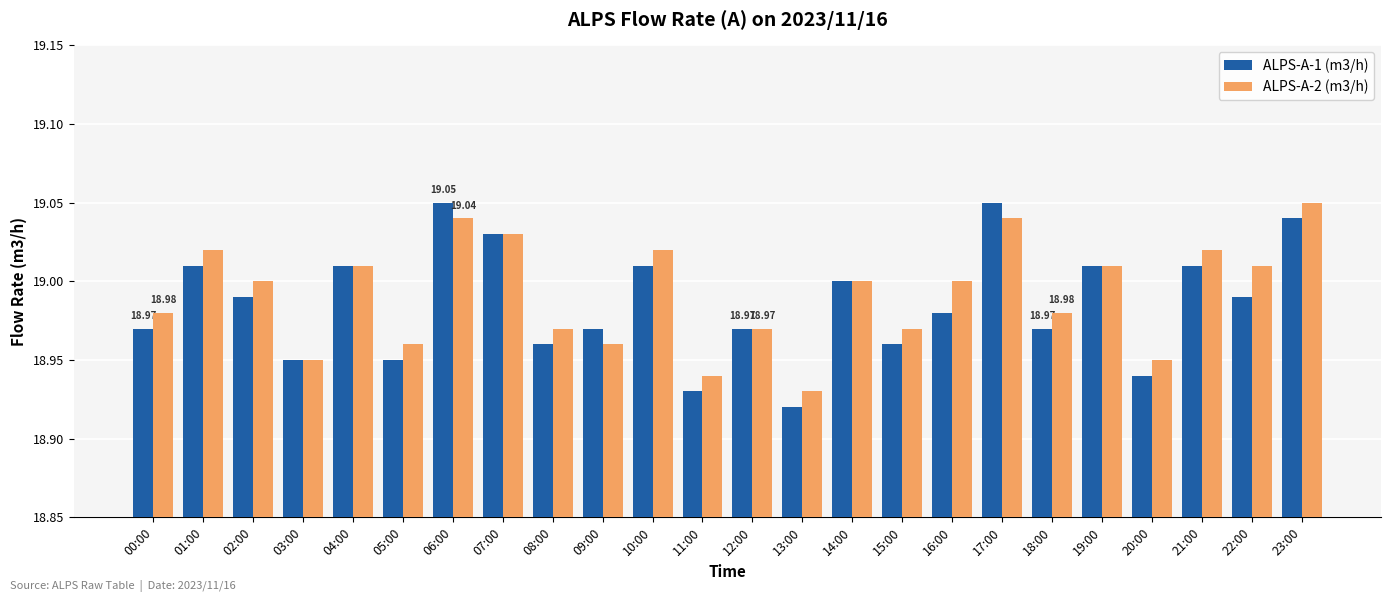

What is the total value across all series at 13:00?

37.9